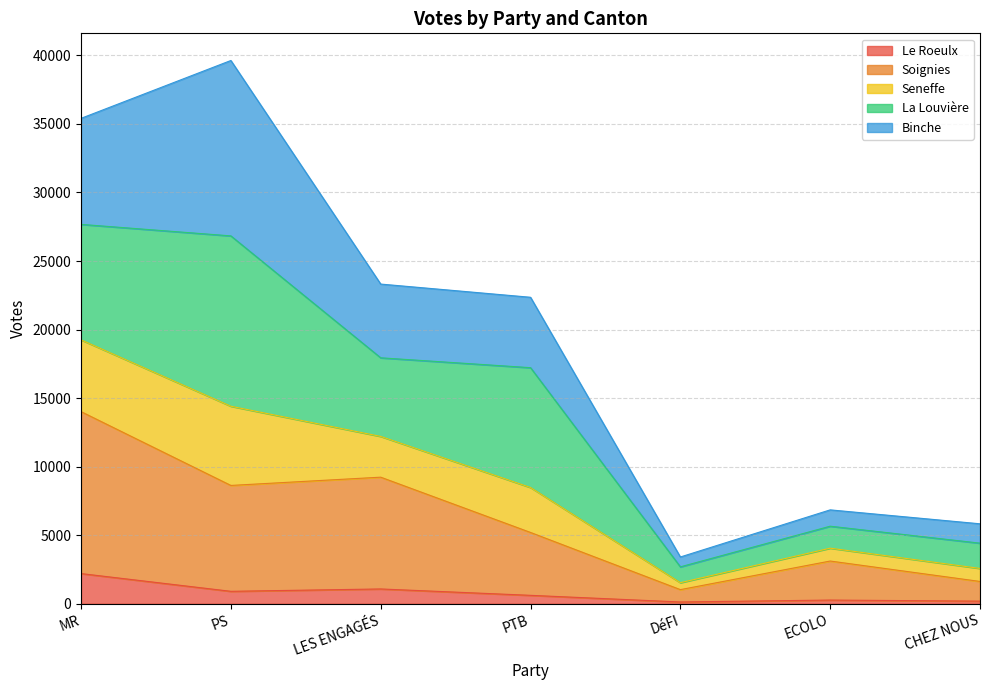

What is the label of the 7th point from the left?

CHEZ NOUS